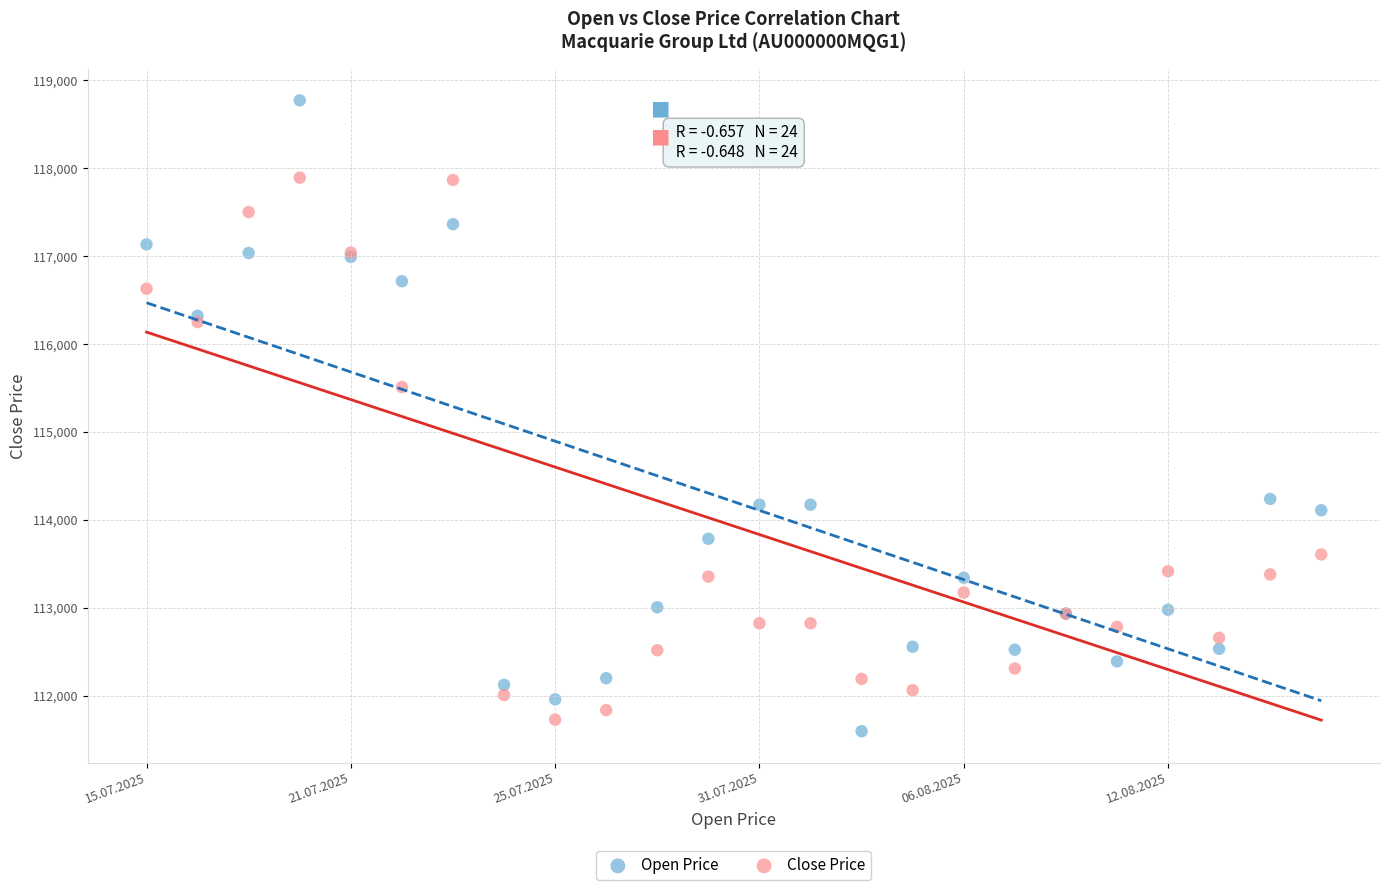

Which series has the largest Y range (max minus min)?

Open Price